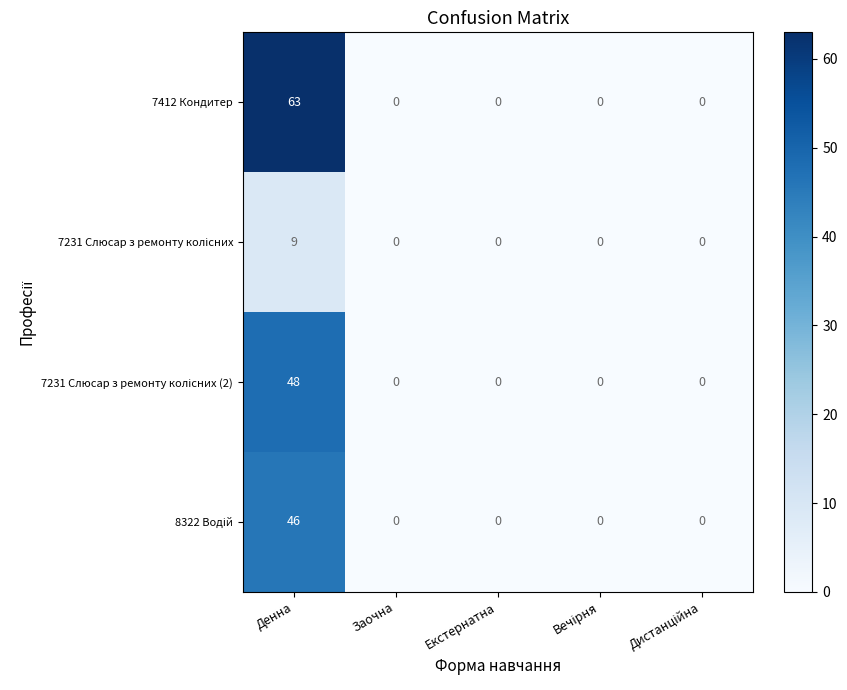

The value of 7412 Кондитер at Екстернатна is 23. True or false?

False